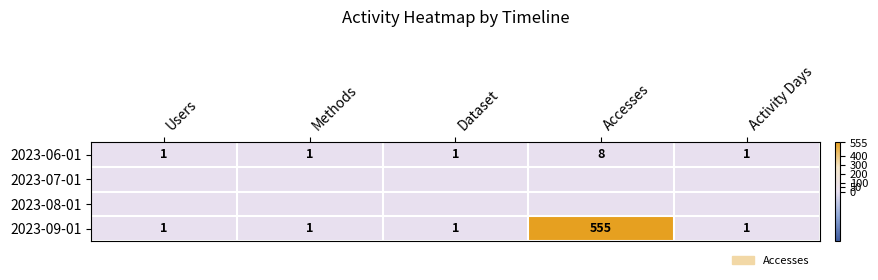

What is the spread (max minus min) of values at Dataset?

1